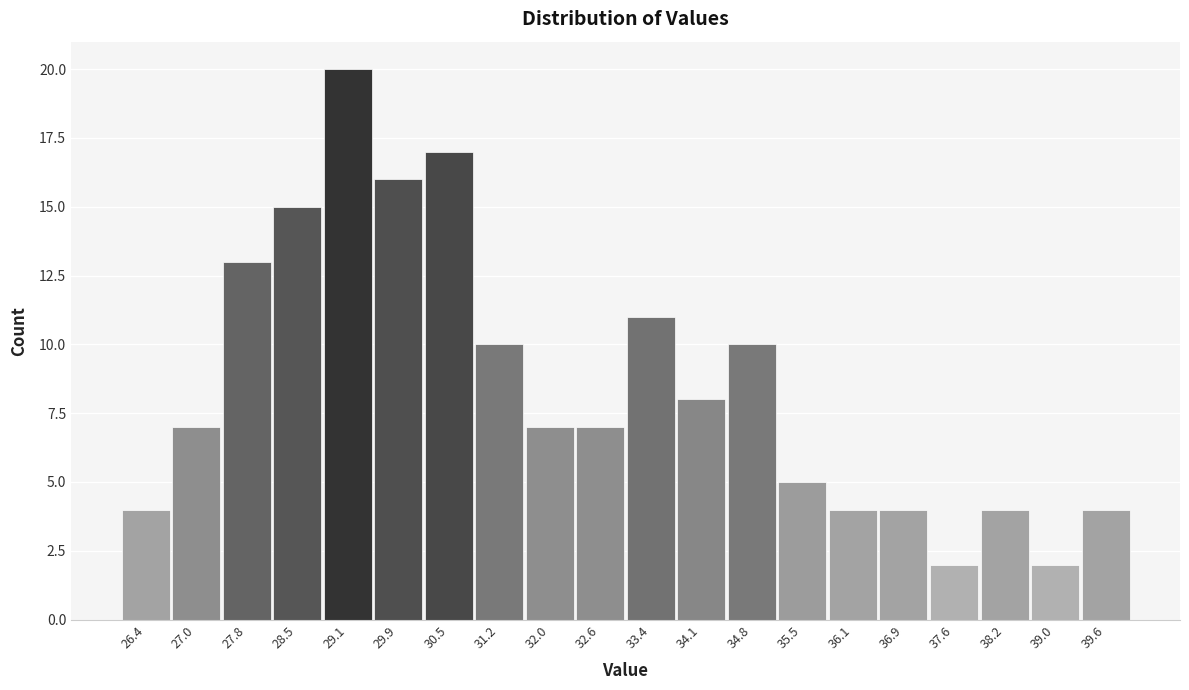

Reading left to right, list every bar in this chart as the range it spans on the x-axis followed by its height. The values are not printed on the chart, so give them approximately, as read against the axis.

26.0 to 26.7: 4
26.7 to 27.4: 7
27.4 to 28.1: 13
28.1 to 28.8: 15
28.8 to 29.5: 20
29.5 to 30.2: 16
30.2 to 30.9: 17
30.9 to 31.6: 10
31.6 to 32.3: 7
32.3 to 33.0: 7
33.0 to 33.7: 11
33.7 to 34.4: 8
34.4 to 35.1: 10
35.1 to 35.8: 5
35.8 to 36.5: 4
36.5 to 37.2: 4
37.2 to 37.9: 2
37.9 to 38.6: 4
38.6 to 39.3: 2
39.3 to 40.0: 4